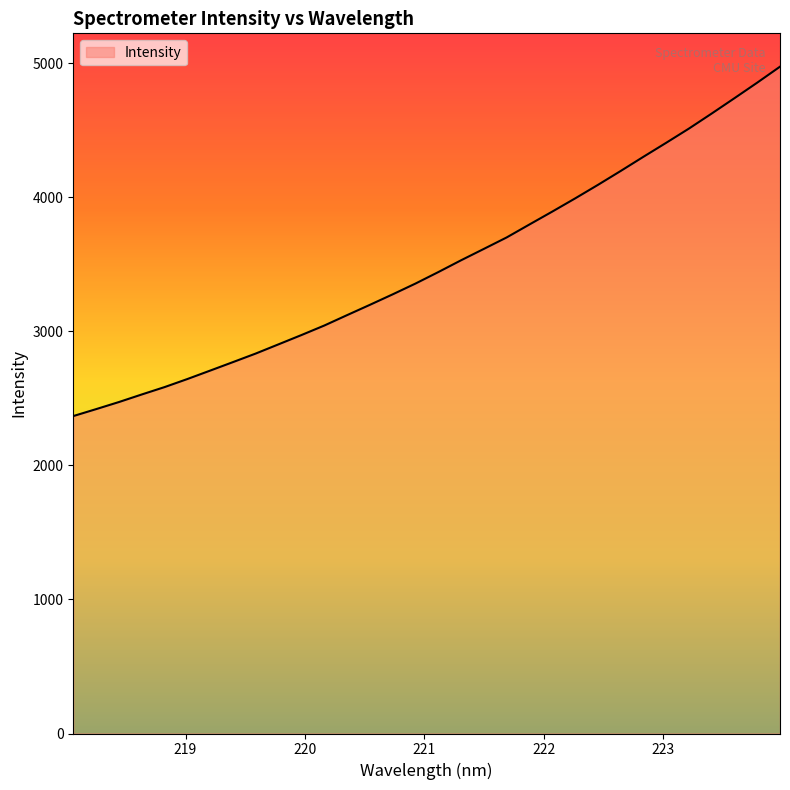

What is the greatest value displayed?

4975.9